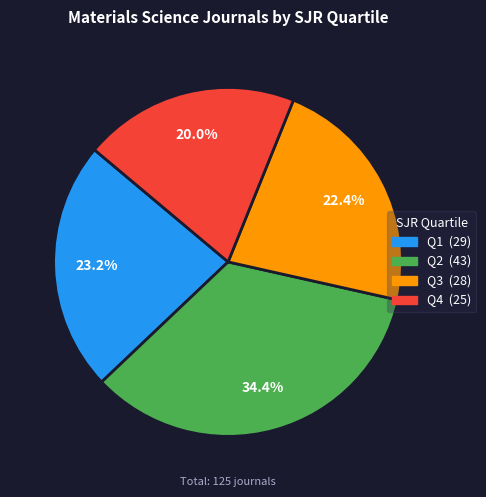

Which category has the smallest portion of the pie?

Q4